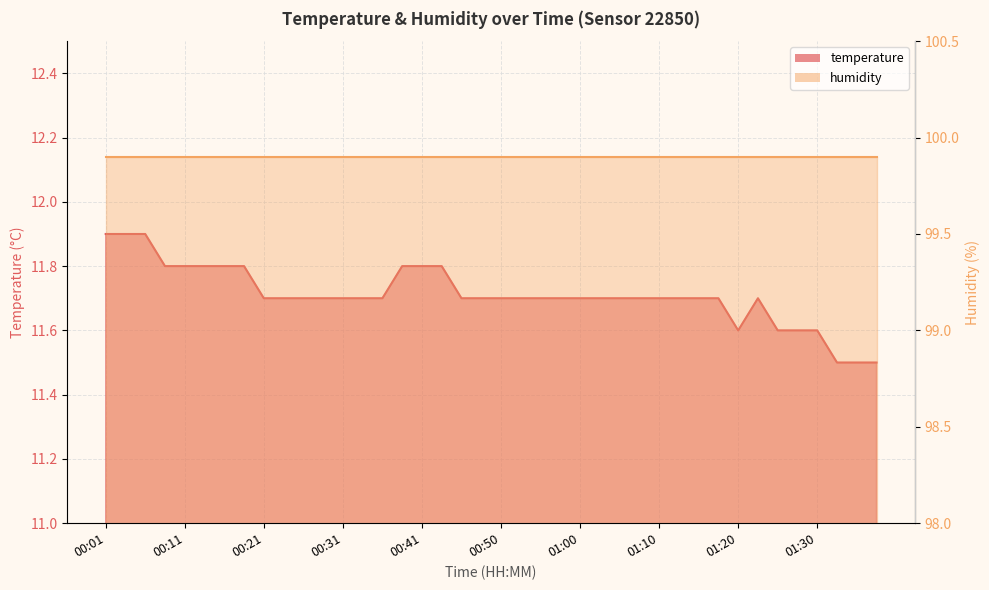

How many values are between 11 and 12?

40